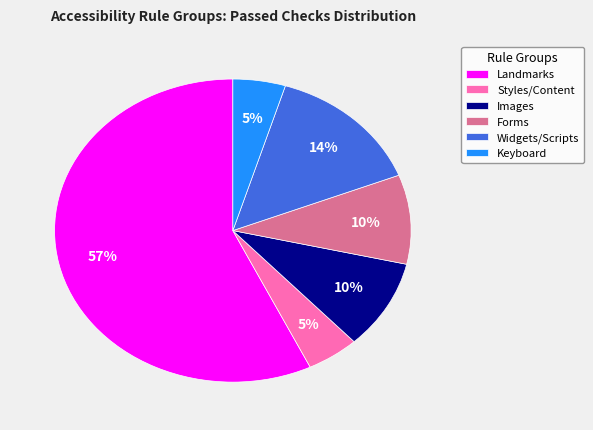

Which category has the biggest portion of the pie?

Landmarks